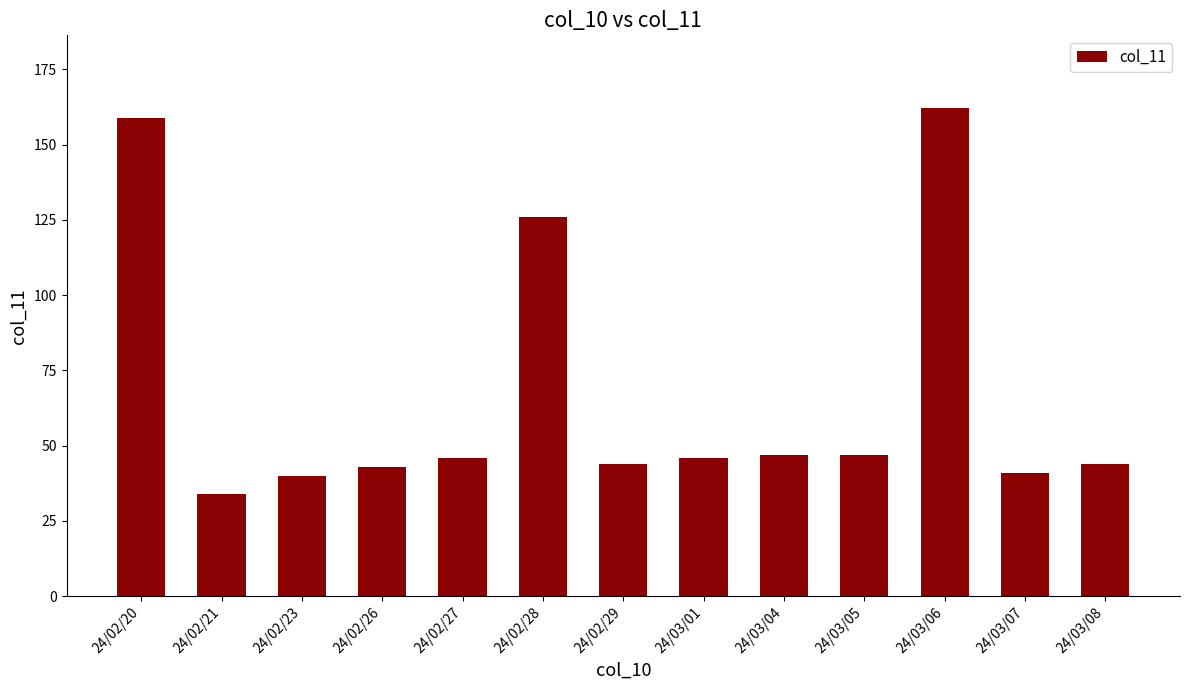

Between 24/02/28 and 24/02/23, which is larger?

24/02/28